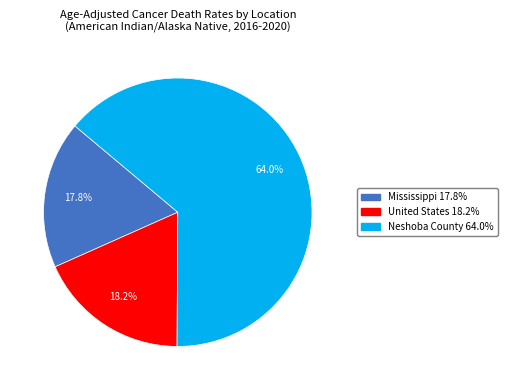

Which has a higher value, Mississippi or Neshoba County?

Neshoba County